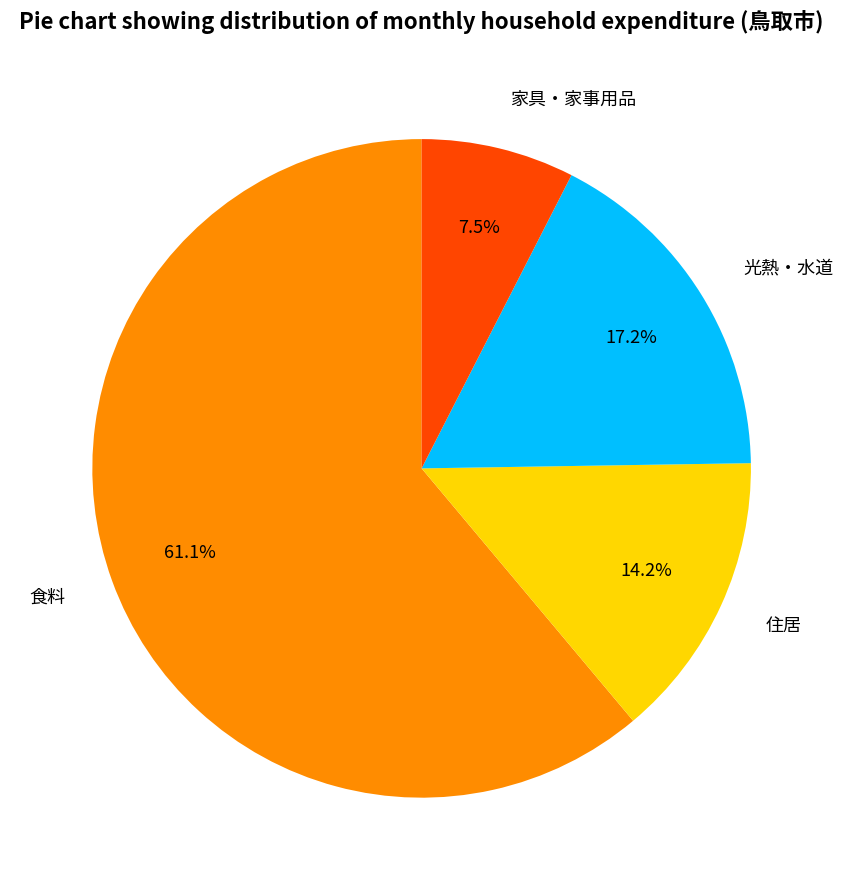

Rank the categories by value from lowest to highest.

家具・家事用品, 住居, 光熱・水道, 食料